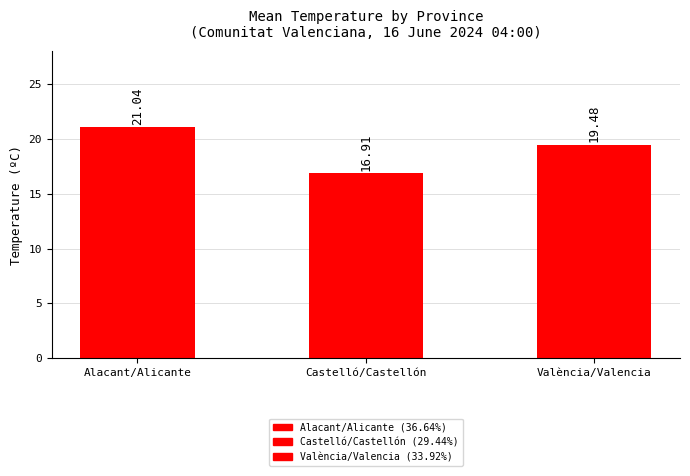

What is the sum of all values?

57.4